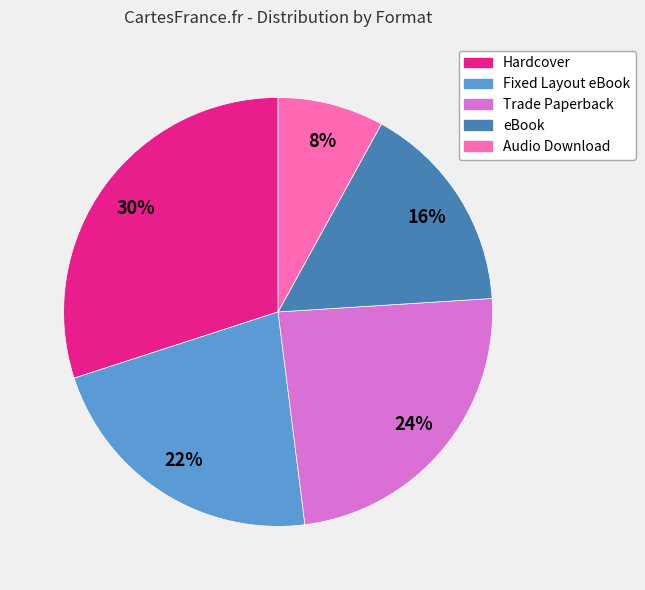

To the nearest percent, what is the difference between the Trade Paperback and Audio Download slice percentages?

16%